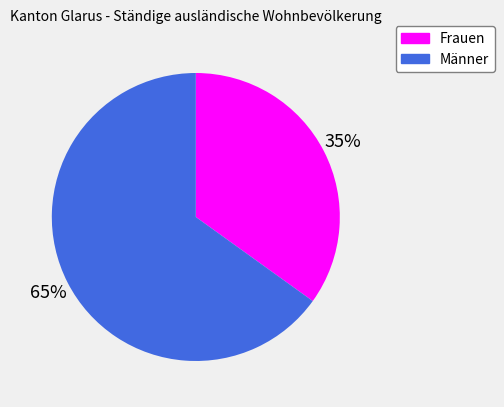

Which has a higher value, Frauen or Männer?

Männer